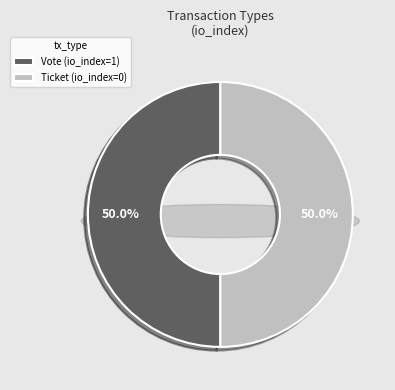

Which category has the smallest portion of the pie?

Ticket (io_index=0)